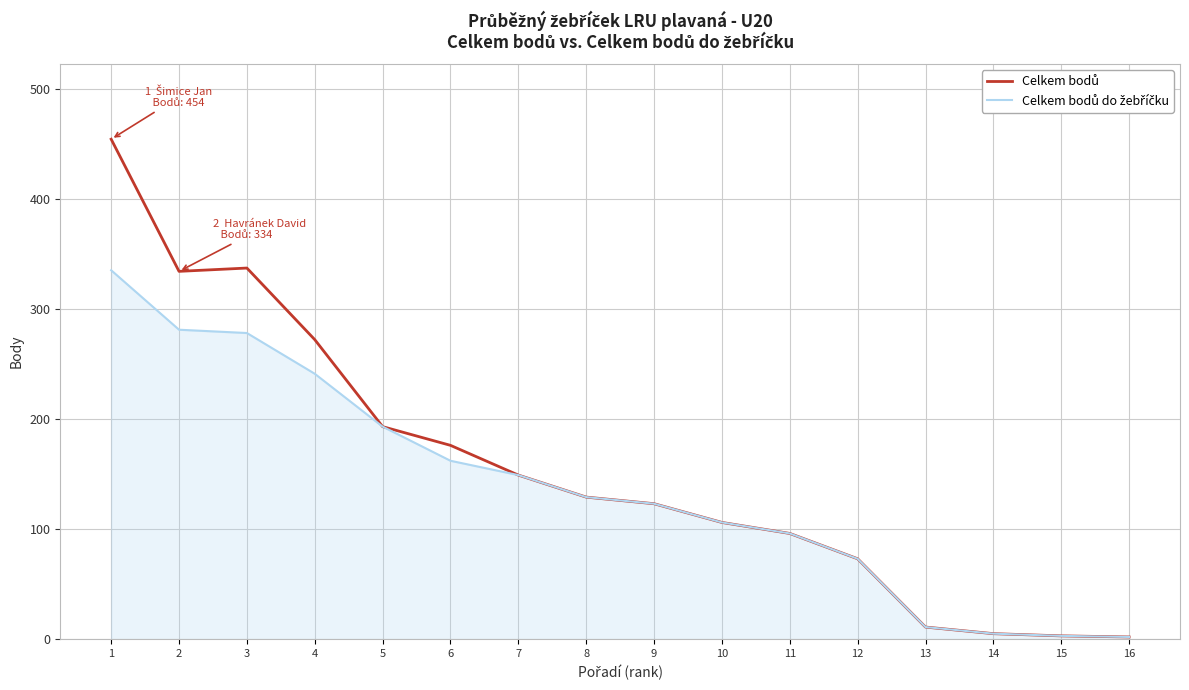

What is the maximum value shown in the chart?

454